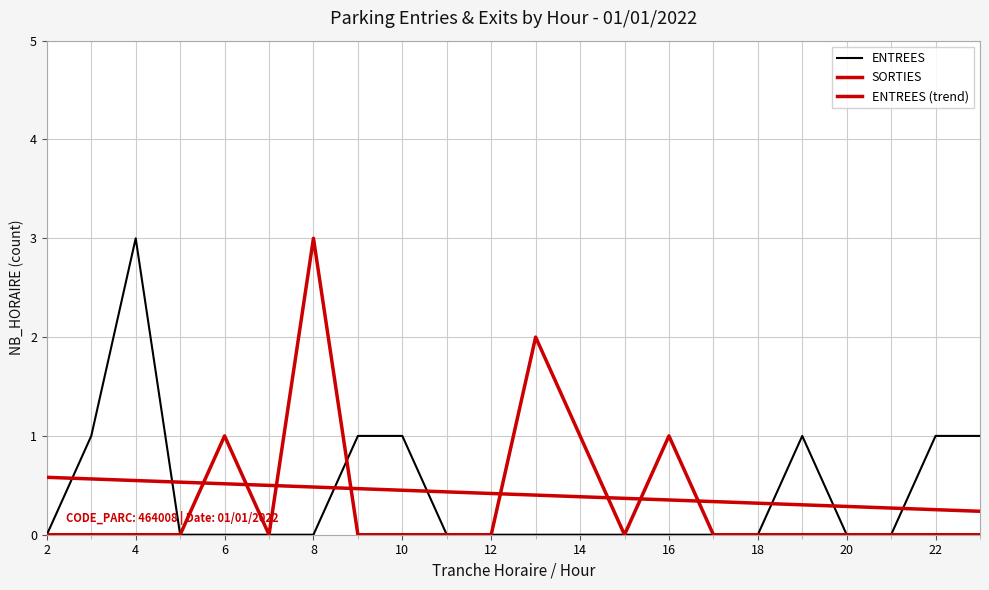

What is the value of the ENTREES (trend) point at the 22nd from the left?

0.2